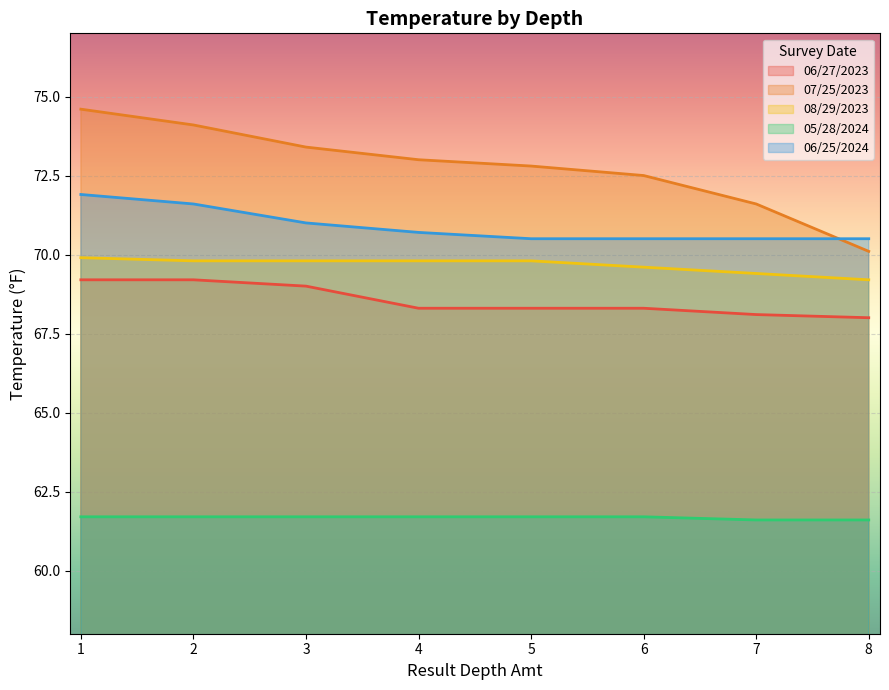

Reading left to right, list all the values displayed in this chart.

06/27/2023: 69.2	69.2	69.0	68.3	68.3	68.3	68.1	68.0
07/25/2023: 74.6	74.1	73.4	73.0	72.8	72.5	71.6	70.1
08/29/2023: 69.9	69.8	69.8	69.8	69.8	69.6	69.4	69.2
05/28/2024: 61.7	61.7	61.7	61.7	61.7	61.7	61.6	61.6
06/25/2024: 71.9	71.6	71.0	70.7	70.5	70.5	70.5	70.5